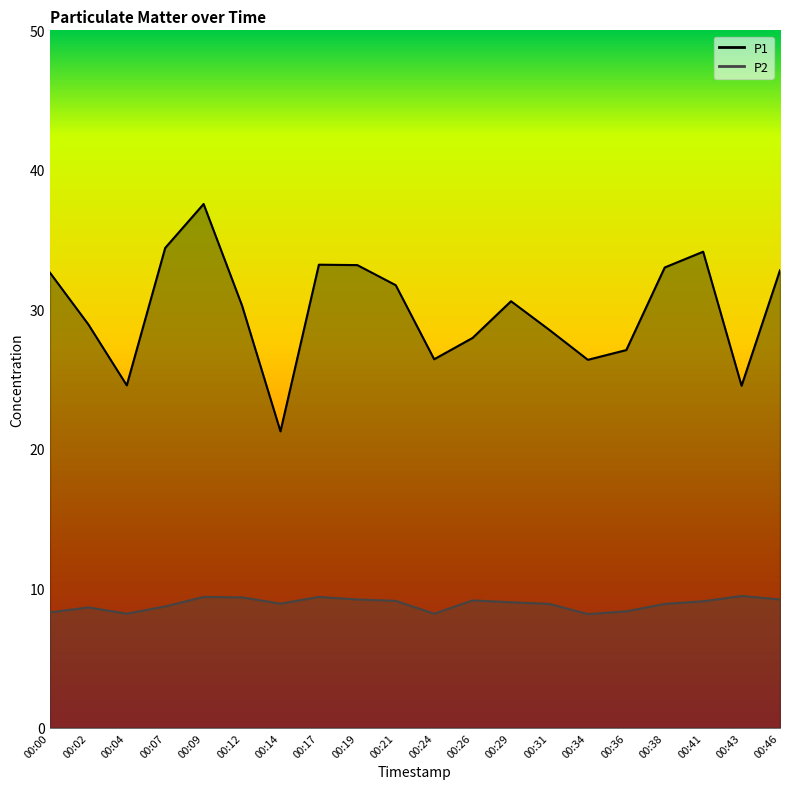

Where is the first local maximum for P1?

00:09